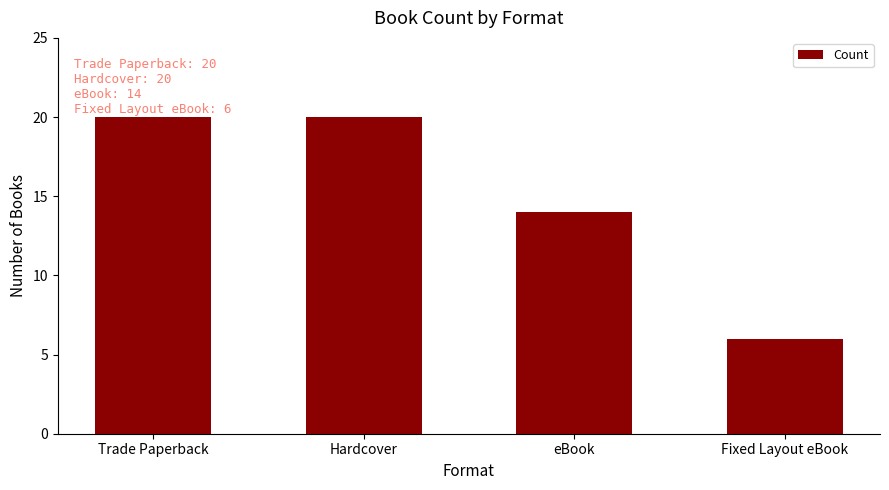

Reading left to right, what are all the values shown in this chart?

20	20	14	6